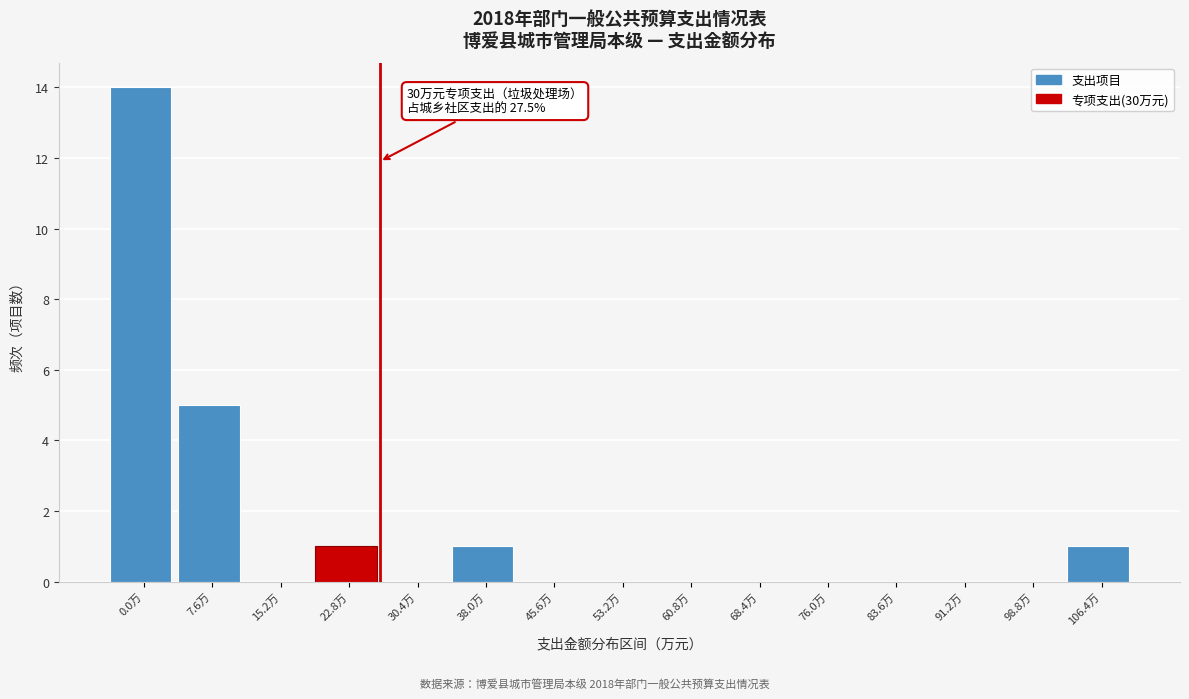

Reading right to left, transcribe all the data shown in this chart.

106.4万=1	98.8万=0	91.2万=0	83.6万=0	76.0万=0	68.4万=0	60.8万=0	53.2万=0	45.6万=0	38.0万=1	30.4万=0	22.8万=1	15.2万=0	7.6万=5	0.0万=14